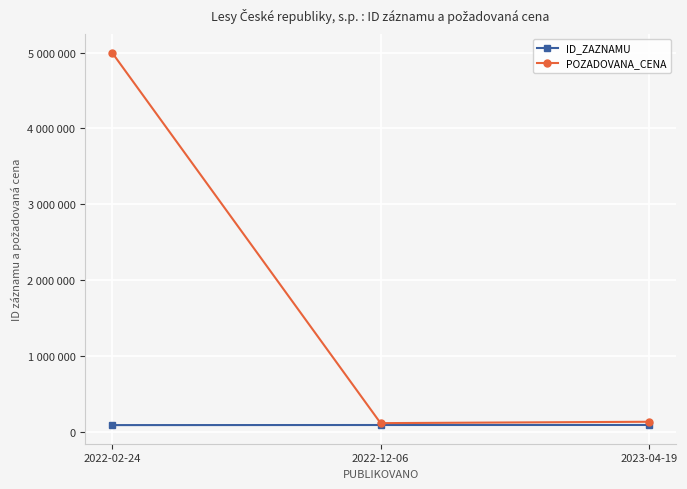

What is the label of the 3rd point from the left?

2023-04-19